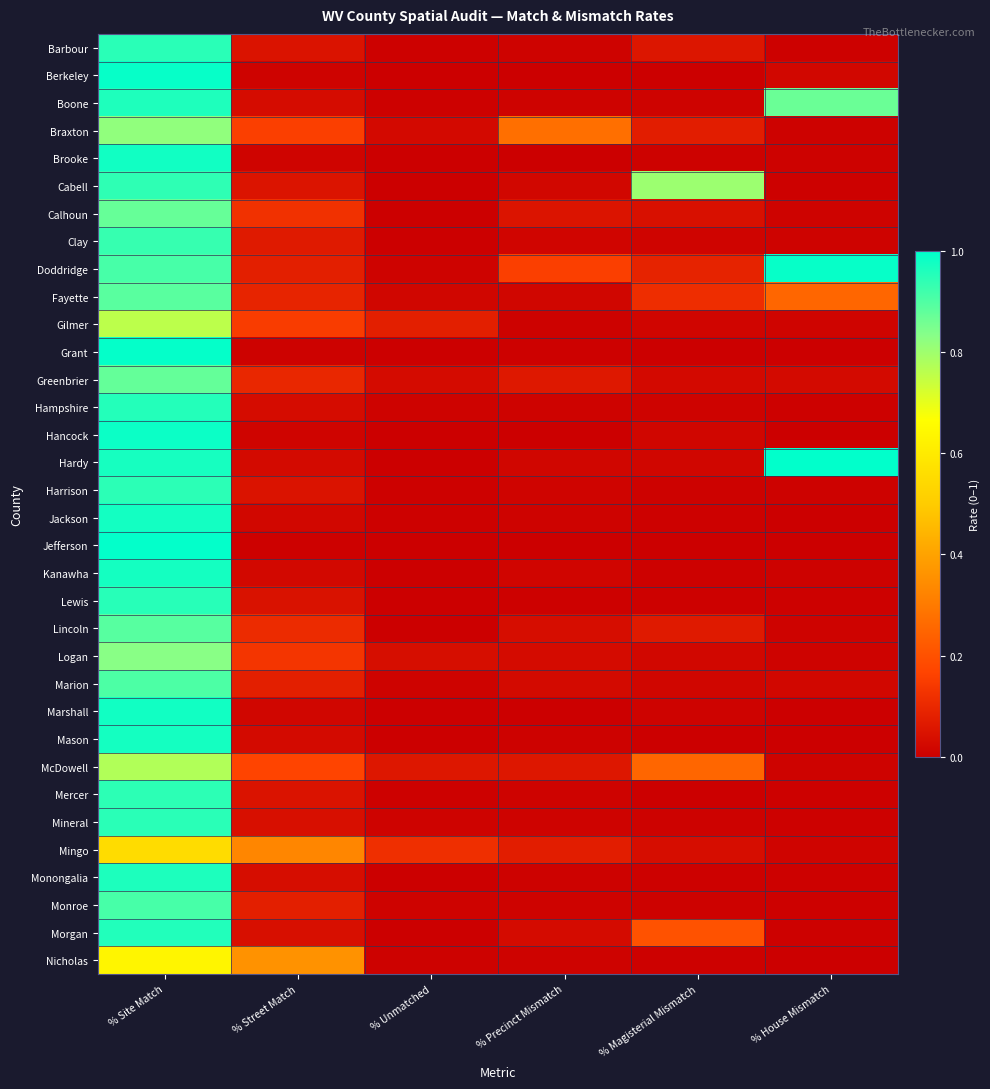

Reading left to right, transcribe all the data shown in this chart.

Barbour: % Site Match=0.9	% Street Match=0.0	% Unmatched=0.0	% Precinct Mismatch=0.0	% Magisterial Mismatch=0.1	% House Mismatch=0.0
Berkeley: % Site Match=1.0	% Street Match=0.0	% Unmatched=0.0	% Precinct Mismatch=0.0	% Magisterial Mismatch=0.0	% House Mismatch=0.0
Boone: % Site Match=1.0	% Street Match=0.0	% Unmatched=0.0	% Precinct Mismatch=0.0	% Magisterial Mismatch=0.0	% House Mismatch=0.9
Braxton: % Site Match=0.8	% Street Match=0.2	% Unmatched=0.0	% Precinct Mismatch=0.3	% Magisterial Mismatch=0.1	% House Mismatch=0.0
Brooke: % Site Match=1.0	% Street Match=0.0	% Unmatched=0.0	% Precinct Mismatch=0.0	% Magisterial Mismatch=0.0	% House Mismatch=0.0
Cabell: % Site Match=0.9	% Street Match=0.1	% Unmatched=0.0	% Precinct Mismatch=0.0	% Magisterial Mismatch=0.8	% House Mismatch=0.0
Calhoun: % Site Match=0.9	% Street Match=0.1	% Unmatched=0.0	% Precinct Mismatch=0.1	% Magisterial Mismatch=0.0	% House Mismatch=0.0
Clay: % Site Match=0.9	% Street Match=0.1	% Unmatched=0.0	% Precinct Mismatch=0.0	% Magisterial Mismatch=0.0	% House Mismatch=0.0
Doddridge: % Site Match=0.9	% Street Match=0.1	% Unmatched=0.0	% Precinct Mismatch=0.2	% Magisterial Mismatch=0.1	% House Mismatch=1.0
Fayette: % Site Match=0.9	% Street Match=0.1	% Unmatched=0.0	% Precinct Mismatch=0.0	% Magisterial Mismatch=0.1	% House Mismatch=0.3
Gilmer: % Site Match=0.8	% Street Match=0.1	% Unmatched=0.1	% Precinct Mismatch=0.0	% Magisterial Mismatch=0.0	% House Mismatch=0.0
Grant: % Site Match=1.0	% Street Match=0.0	% Unmatched=0.0	% Precinct Mismatch=0.0	% Magisterial Mismatch=0.0	% House Mismatch=0.0
Greenbrier: % Site Match=0.9	% Street Match=0.1	% Unmatched=0.0	% Precinct Mismatch=0.1	% Magisterial Mismatch=0.0	% House Mismatch=0.0
Hampshire: % Site Match=1.0	% Street Match=0.0	% Unmatched=0.0	% Precinct Mismatch=0.0	% Magisterial Mismatch=0.0	% House Mismatch=0.0
Hancock: % Site Match=1.0	% Street Match=0.0	% Unmatched=0.0	% Precinct Mismatch=0.0	% Magisterial Mismatch=0.0	% House Mismatch=0.0
Hardy: % Site Match=1.0	% Street Match=0.0	% Unmatched=0.0	% Precinct Mismatch=0.0	% Magisterial Mismatch=0.0	% House Mismatch=1.0
Harrison: % Site Match=0.9	% Street Match=0.0	% Unmatched=0.0	% Precinct Mismatch=0.0	% Magisterial Mismatch=0.0	% House Mismatch=0.0
Jackson: % Site Match=1.0	% Street Match=0.0	% Unmatched=0.0	% Precinct Mismatch=0.0	% Magisterial Mismatch=0.0	% House Mismatch=0.0
Jefferson: % Site Match=1.0	% Street Match=0.0	% Unmatched=0.0	% Precinct Mismatch=0.0	% Magisterial Mismatch=0.0	% House Mismatch=0.0
Kanawha: % Site Match=1.0	% Street Match=0.0	% Unmatched=0.0	% Precinct Mismatch=0.0	% Magisterial Mismatch=0.0	% House Mismatch=0.0
Lewis: % Site Match=0.9	% Street Match=0.0	% Unmatched=0.0	% Precinct Mismatch=0.0	% Magisterial Mismatch=0.0	% House Mismatch=0.0
Lincoln: % Site Match=0.9	% Street Match=0.1	% Unmatched=0.0	% Precinct Mismatch=0.0	% Magisterial Mismatch=0.1	% House Mismatch=0.0
Logan: % Site Match=0.8	% Street Match=0.1	% Unmatched=0.0	% Precinct Mismatch=0.0	% Magisterial Mismatch=0.0	% House Mismatch=0.0
Marion: % Site Match=0.9	% Street Match=0.1	% Unmatched=0.0	% Precinct Mismatch=0.0	% Magisterial Mismatch=0.0	% House Mismatch=0.0
Marshall: % Site Match=1.0	% Street Match=0.0	% Unmatched=0.0	% Precinct Mismatch=0.0	% Magisterial Mismatch=0.0	% House Mismatch=0.0
Mason: % Site Match=1.0	% Street Match=0.0	% Unmatched=0.0	% Precinct Mismatch=0.0	% Magisterial Mismatch=0.0	% House Mismatch=0.0
McDowell: % Site Match=0.8	% Street Match=0.2	% Unmatched=0.1	% Precinct Mismatch=0.1	% Magisterial Mismatch=0.3	% House Mismatch=0.0
Mercer: % Site Match=0.9	% Street Match=0.1	% Unmatched=0.0	% Precinct Mismatch=0.0	% Magisterial Mismatch=0.0	% House Mismatch=0.0
Mineral: % Site Match=0.9	% Street Match=0.0	% Unmatched=0.0	% Precinct Mismatch=0.0	% Magisterial Mismatch=0.0	% House Mismatch=0.0
Mingo: % Site Match=0.6	% Street Match=0.3	% Unmatched=0.1	% Precinct Mismatch=0.1	% Magisterial Mismatch=0.0	% House Mismatch=0.0
Monongalia: % Site Match=1.0	% Street Match=0.0	% Unmatched=0.0	% Precinct Mismatch=0.0	% Magisterial Mismatch=0.0	% House Mismatch=0.0
Monroe: % Site Match=0.9	% Street Match=0.1	% Unmatched=0.0	% Precinct Mismatch=0.0	% Magisterial Mismatch=0.0	% House Mismatch=0.0
Morgan: % Site Match=1.0	% Street Match=0.0	% Unmatched=0.0	% Precinct Mismatch=0.0	% Magisterial Mismatch=0.2	% House Mismatch=0.0
Nicholas: % Site Match=0.6	% Street Match=0.4	% Unmatched=0.0	% Precinct Mismatch=0.0	% Magisterial Mismatch=0.0	% House Mismatch=0.0